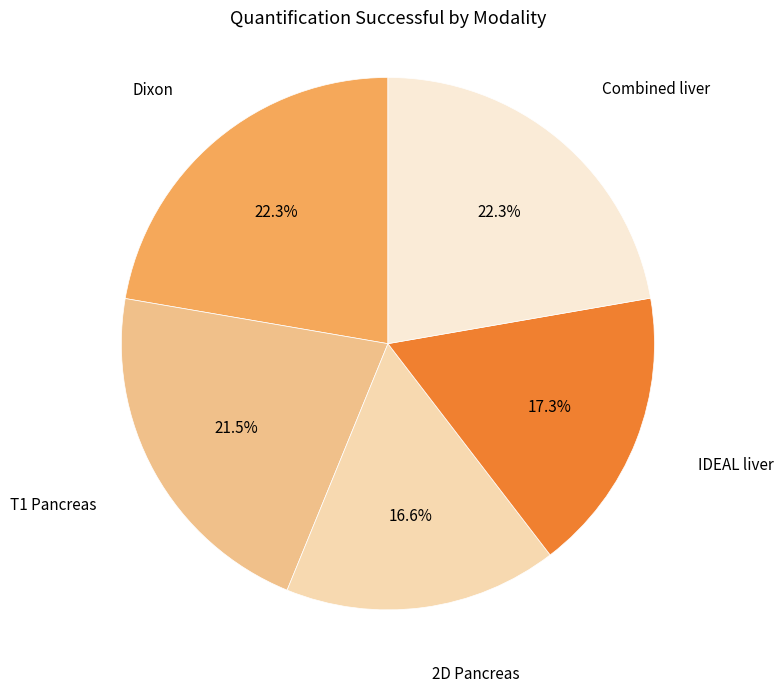

Does any single category account for the majority?

No